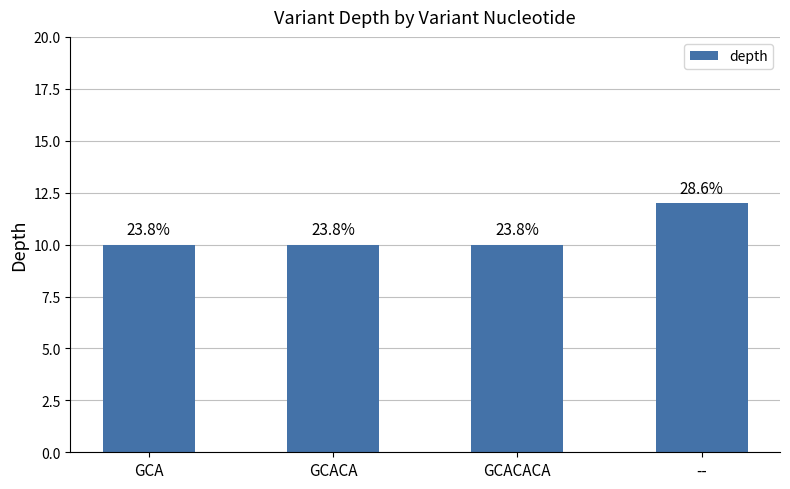

How many bars are there in total?

4